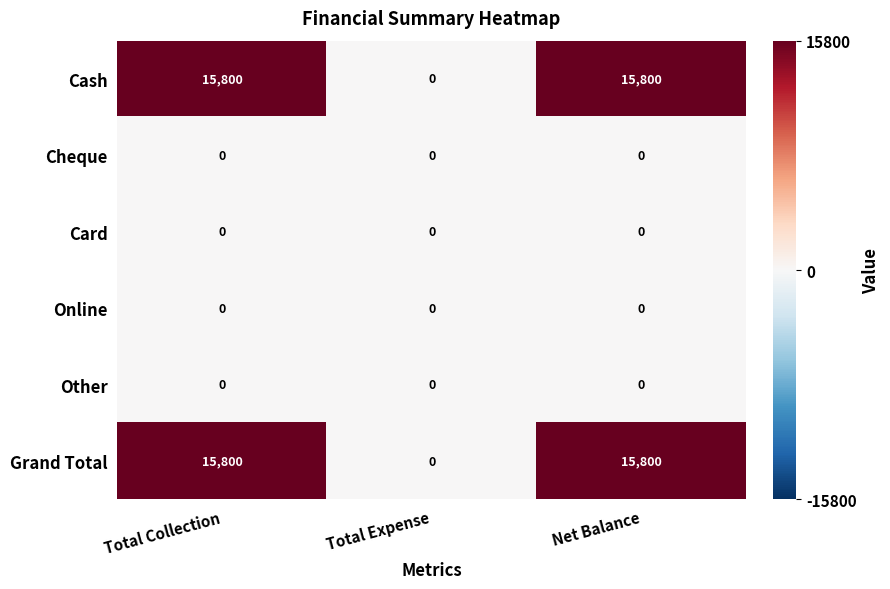

True or false: Cash has a value of 15800 at Net Balance.

True